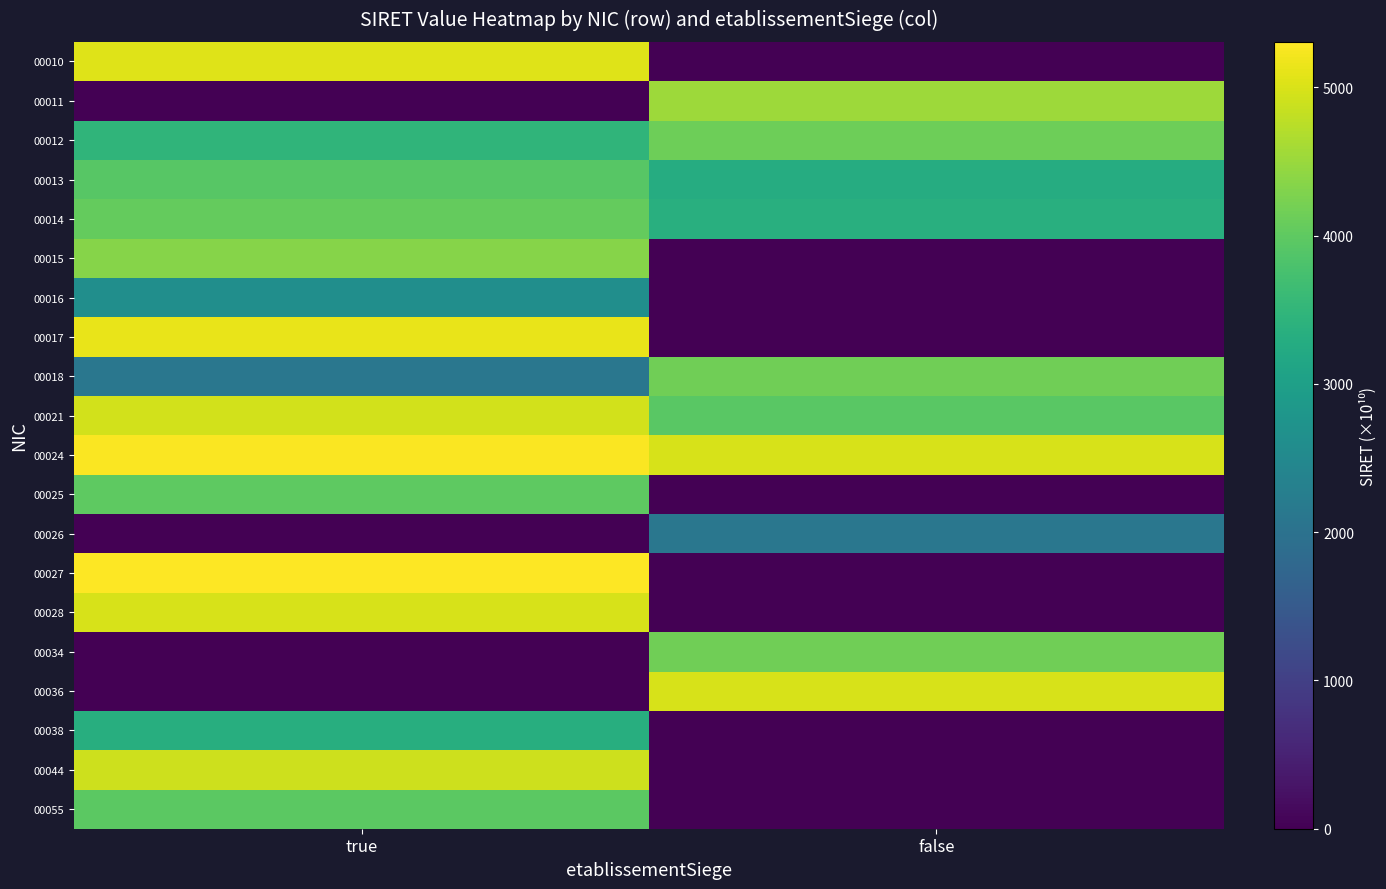

Reading left to right, transcribe all the data shown in this chart.

00010: true=5044.8	false=0.0
00011: true=0.0	false=4524.0
00012: true=3480.6	false=4132.4
00013: true=3934.3	false=3294.3
00014: true=4047.1	false=3346.3
00015: true=4335.5	false=0.0
00016: true=2614.0	false=0.0
00017: true=5124.0	false=0.0
00018: true=2114.1	false=4149.1
00021: true=4940.3	false=3942.9
00024: true=5284.3	false=4988.7
00025: true=3998.5	false=0.0
00026: true=0.0	false=2114.1
00027: true=5307.5	false=0.0
00028: true=4988.7	false=0.0
00034: true=0.0	false=4149.1
00036: true=0.0	false=4988.7
00038: true=3325.0	false=0.0
00044: true=4911.4	false=0.0
00055: true=3975.4	false=0.0